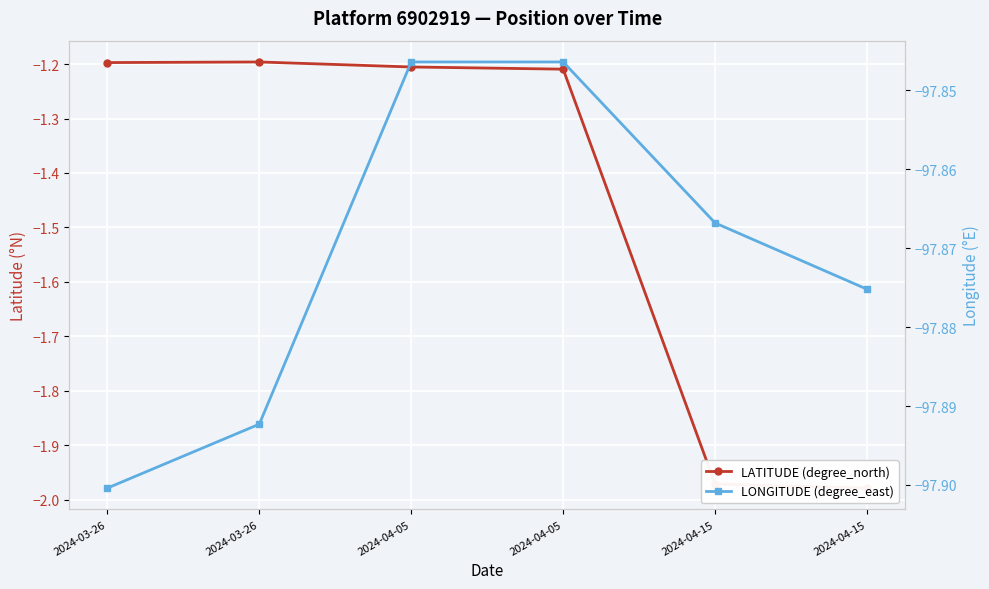

Rank the series by their maximum value, from highest to lowest.

LATITUDE (degree_north), LONGITUDE (degree_east)